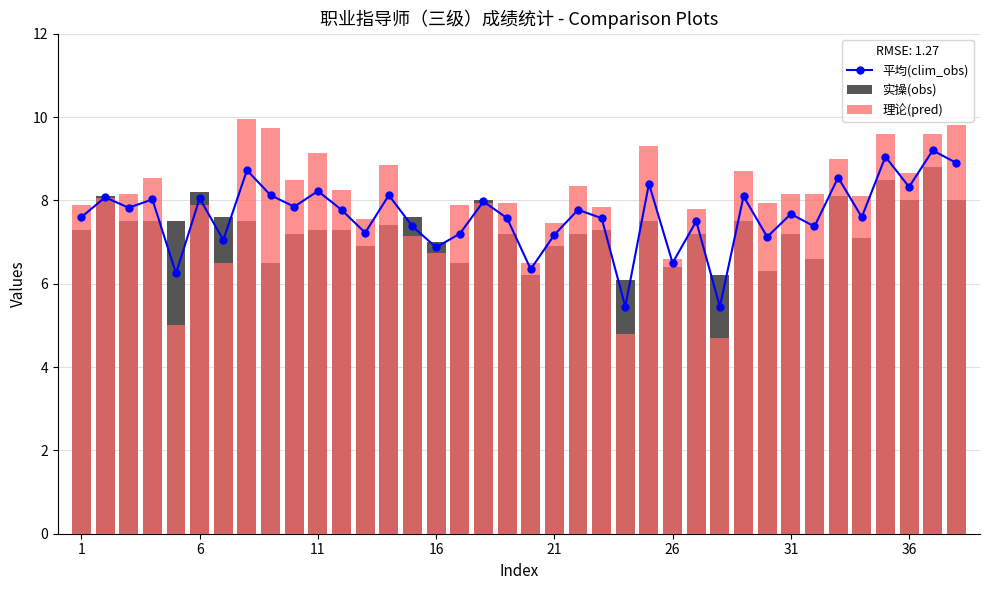

Are the bars grouped side by side (vs. stacked)?

Yes